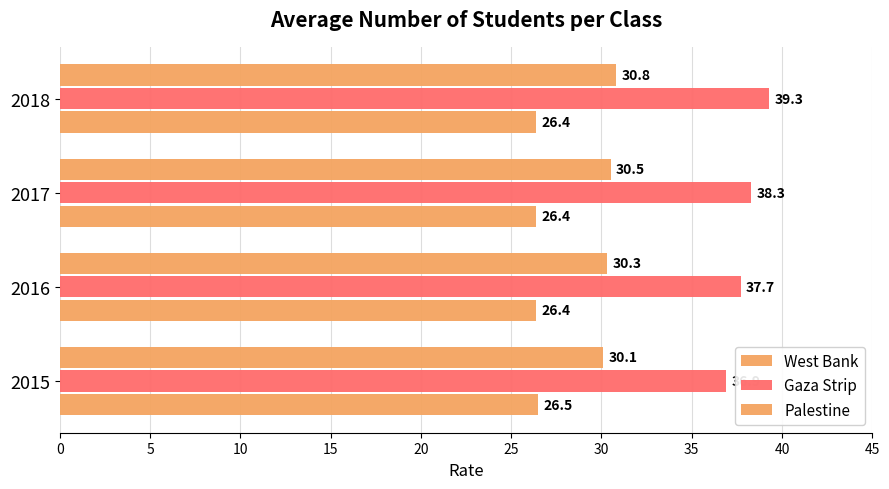

Which series has the largest range (max minus min)?

Gaza Strip